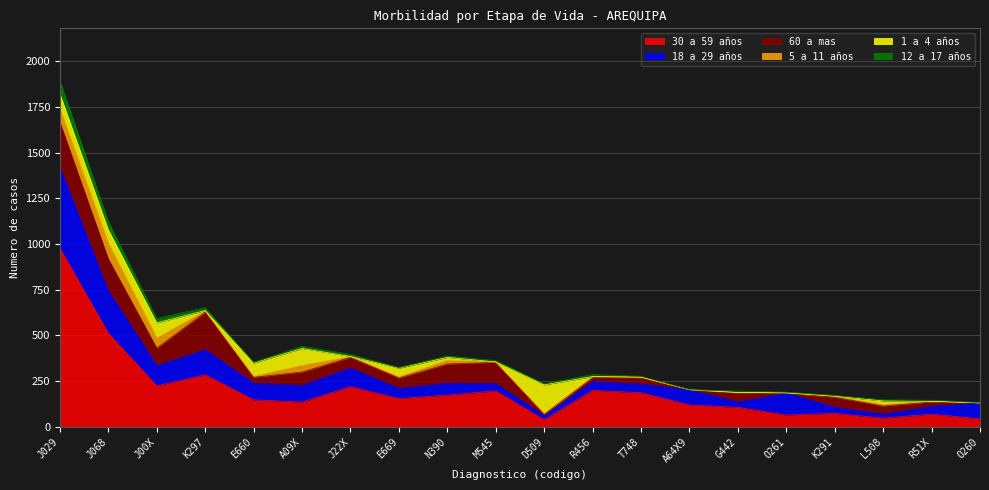

What is the approximate value of 5 a 11 años at A09X?

37